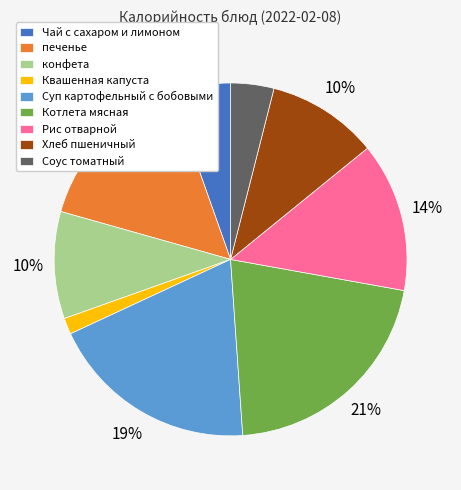

Which slice is the largest?

Котлета мясная